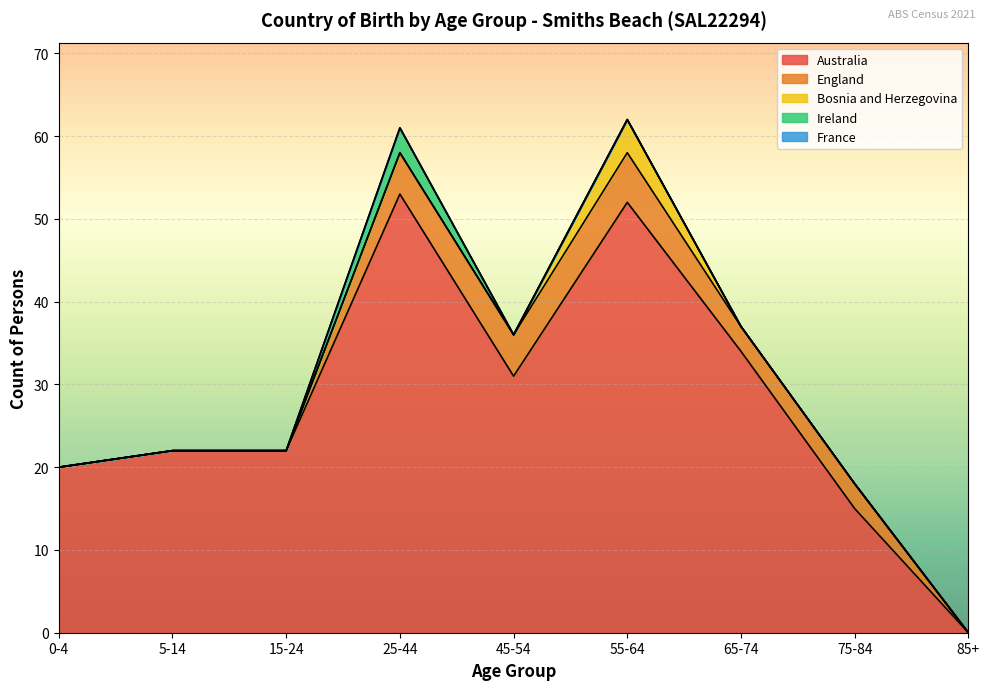

At which label is Australia closest to 26?

5-14